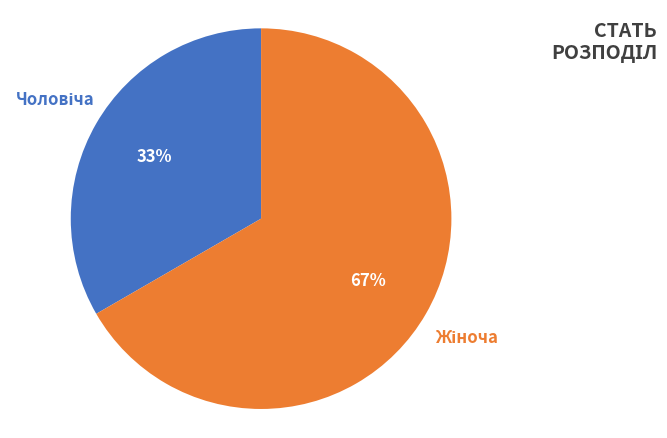

To the nearest percent, what is the average slice percentage?

50%